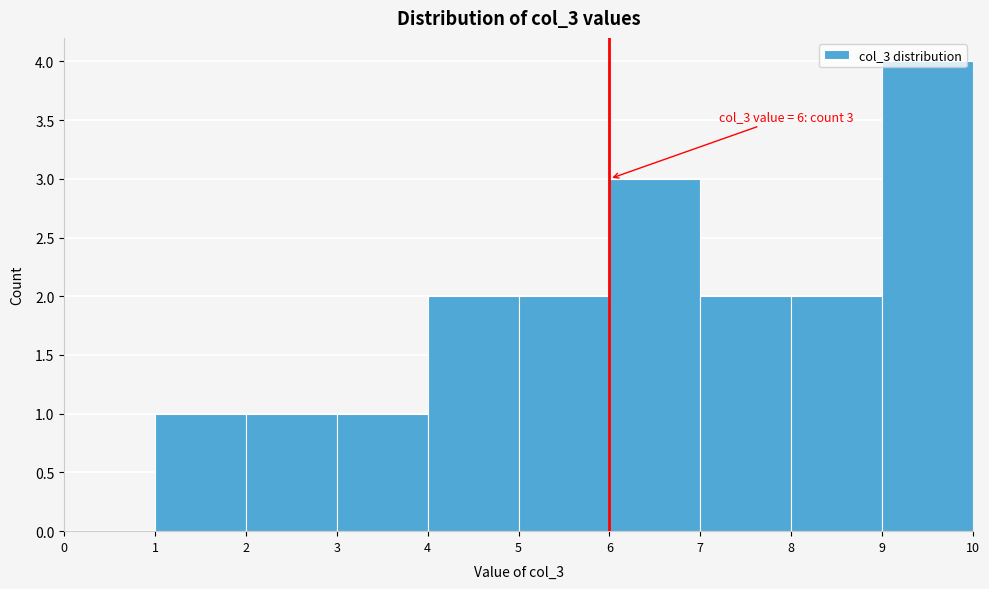

Which range on the x-axis has the tallest bar?

9 to 10